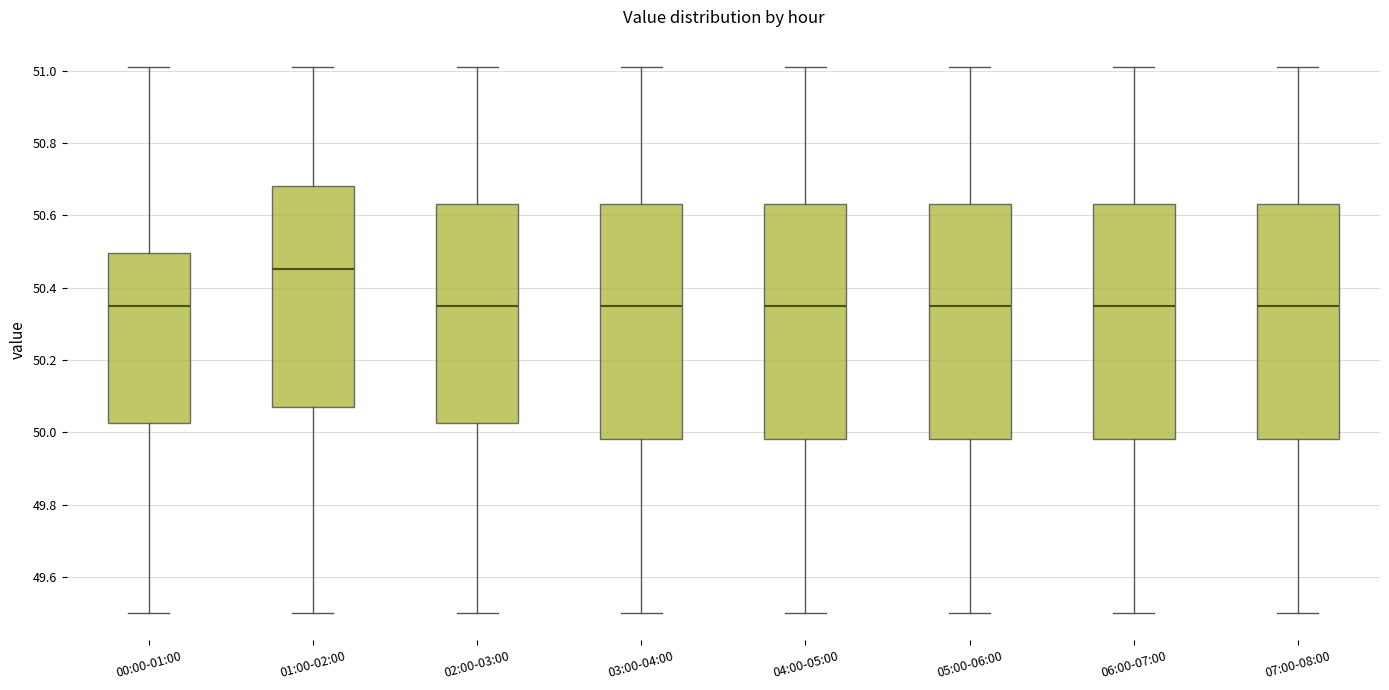

Which box's median line is the highest?

01:00-02:00